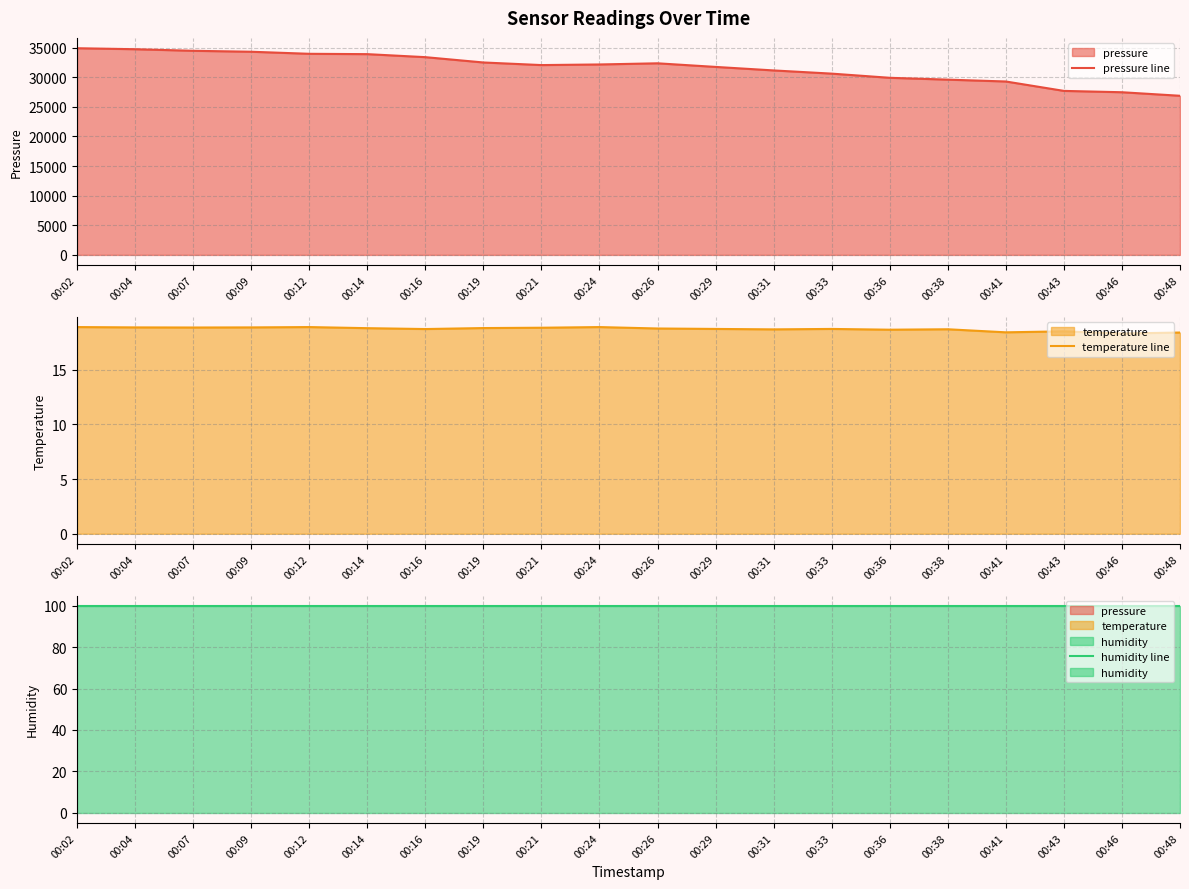

Is the value of pressure line at 00:48 greater than the value of temperature line at 00:43?

Yes